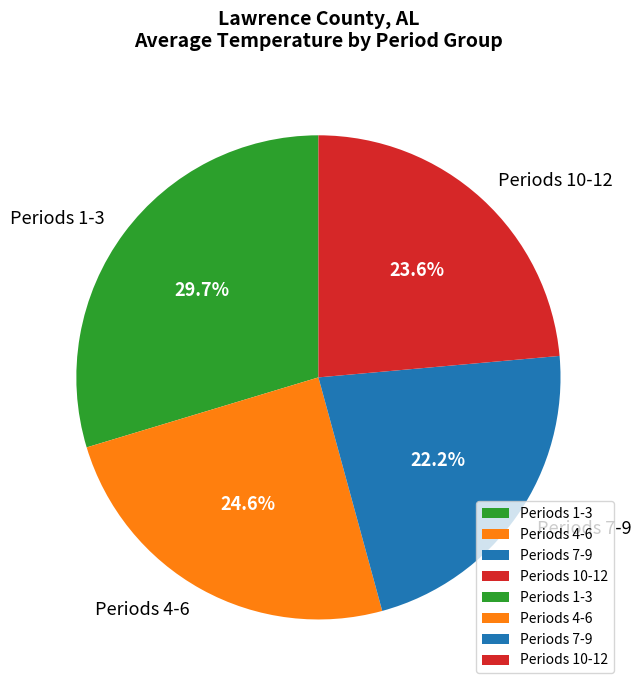

Which has a higher value, Periods 7-9 or Periods 10-12?

Periods 10-12